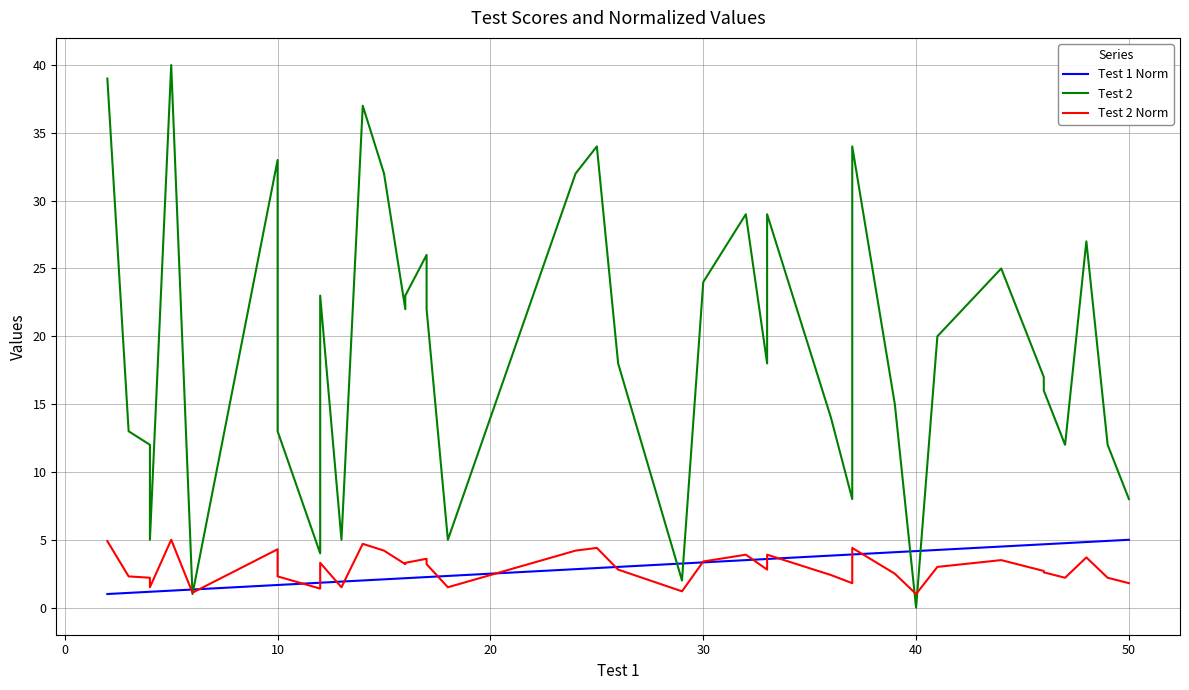

What are all the series names shown in the legend?

Test 1 Norm, Test 2, Test 2 Norm